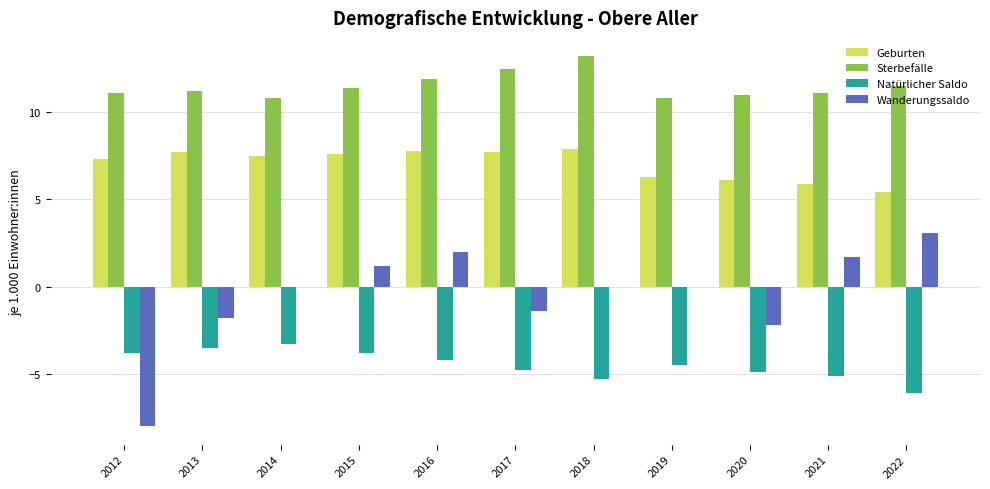

What is the total value across all series at 2019?

12.6